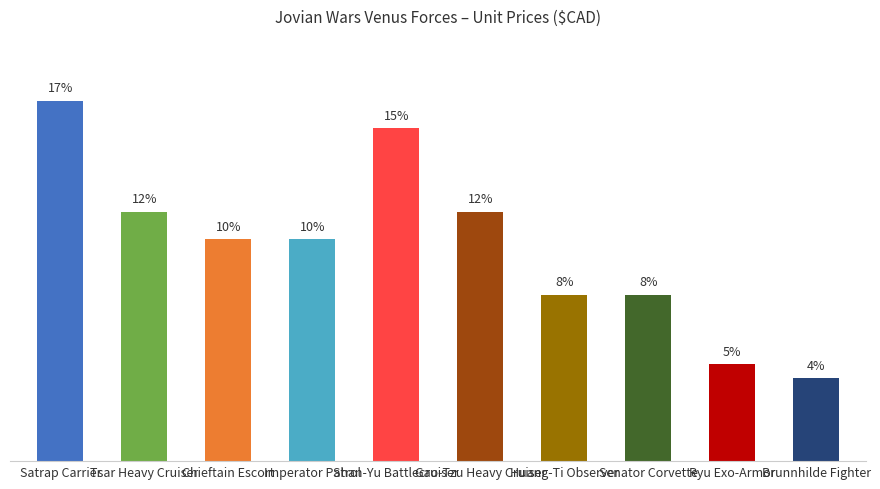

What is the label of the 4th bar from the left?

Imperator Patrol